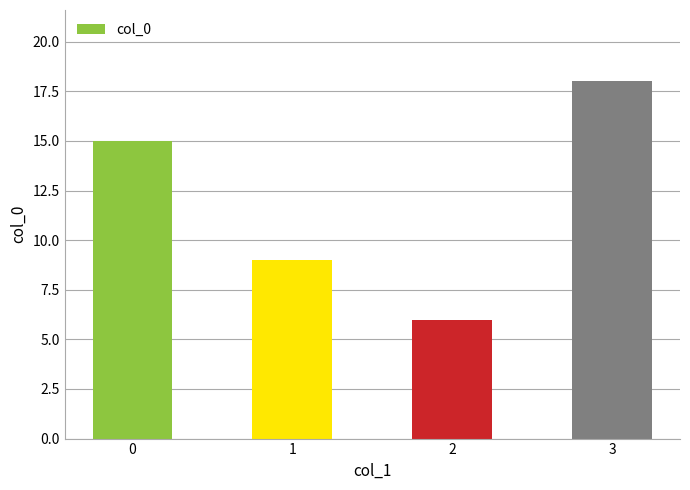

What is the average value?

12